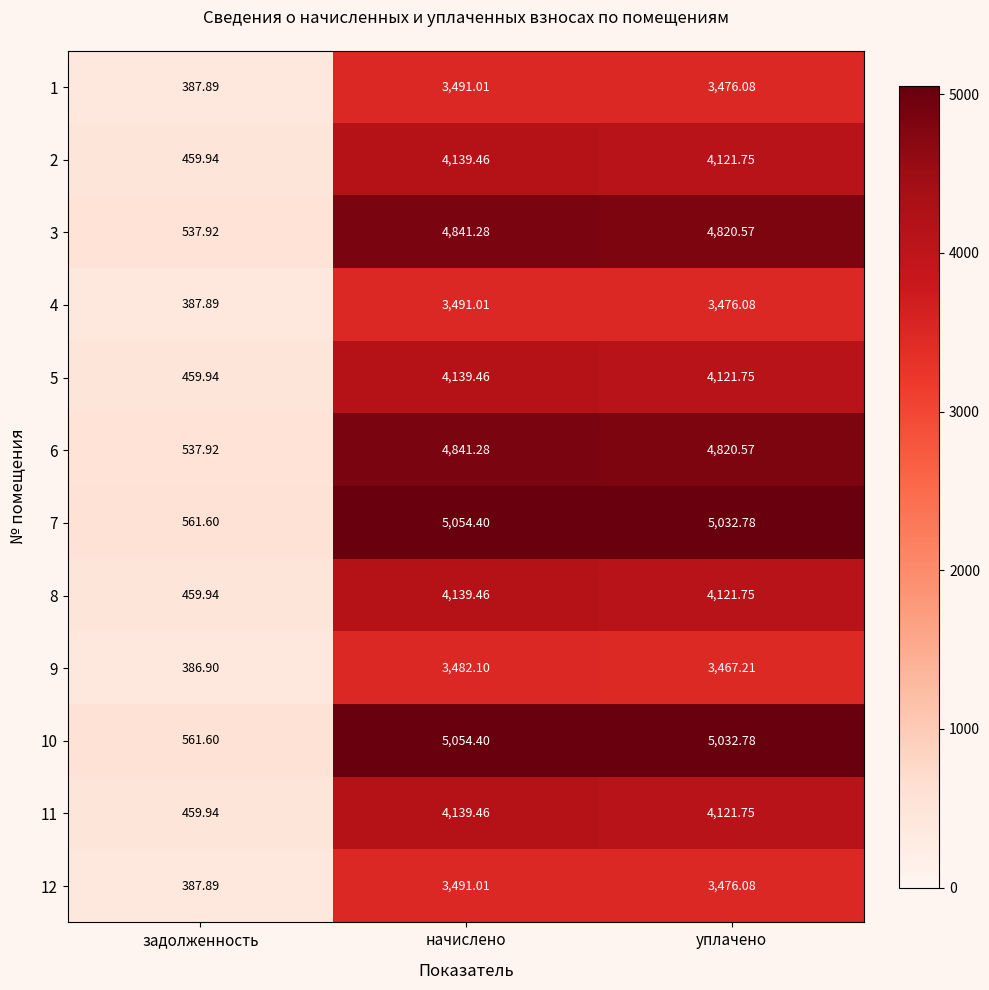

How many data points does each series have?

3